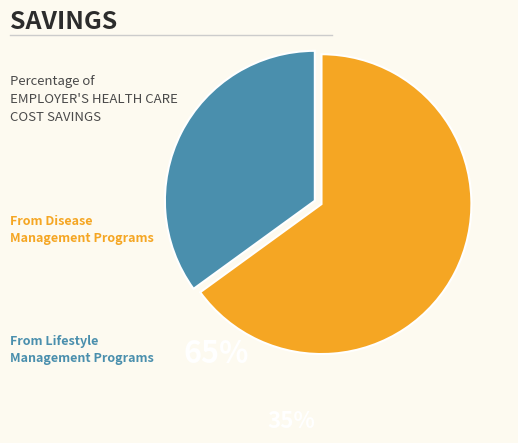

Is there a majority slice in this chart?

Yes